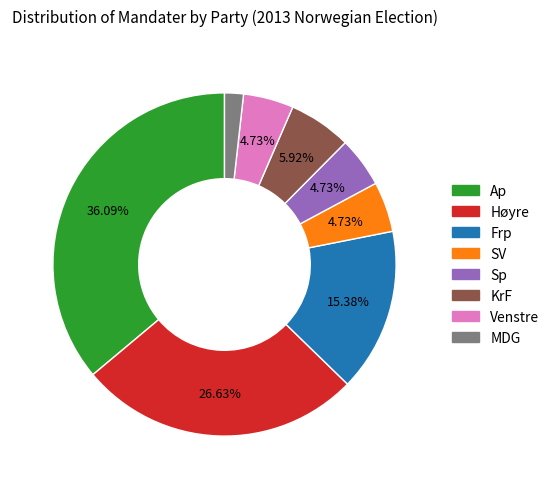

To the nearest percent, what is the combined percentage of Venstre and Ap?

41%